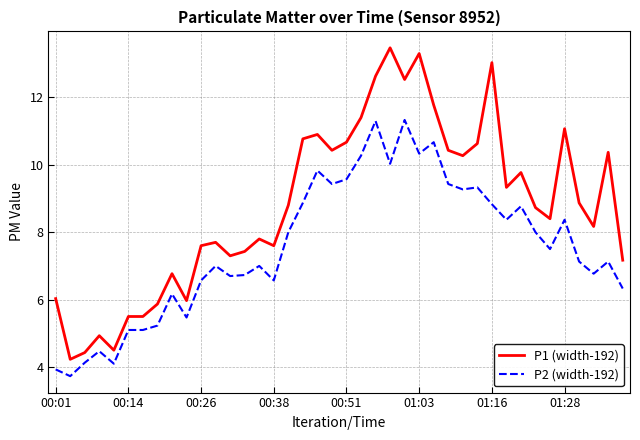

Rank the series by their average value, from highest to lowest.

P1 (width-192), P2 (width-192)